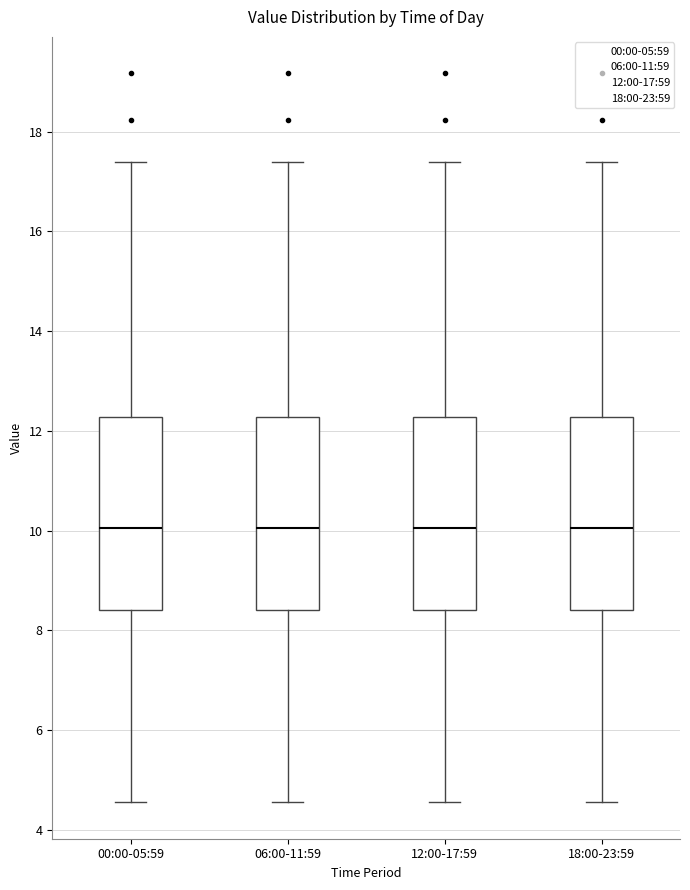

Reading left to right, transcribe this box plot: for each box, give where its median line is, the range the box spans, and where its two whiskers end, as read against the y-axis. The values are not printed on the chart, so give them approximately, as read against the axis.

00:00-05:59: median 10.0, box 8.4 to 12.2, whiskers 4.6 to 17.4
06:00-11:59: median 10.0, box 8.4 to 12.2, whiskers 4.6 to 17.4
12:00-17:59: median 10.0, box 8.4 to 12.2, whiskers 4.6 to 17.4
18:00-23:59: median 10.0, box 8.4 to 12.2, whiskers 4.6 to 17.4